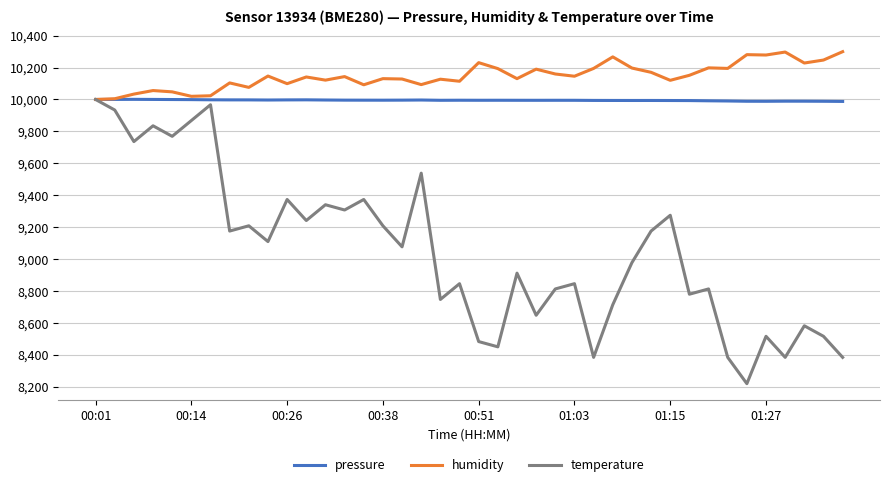

Which series has the widest spread of values?

temperature